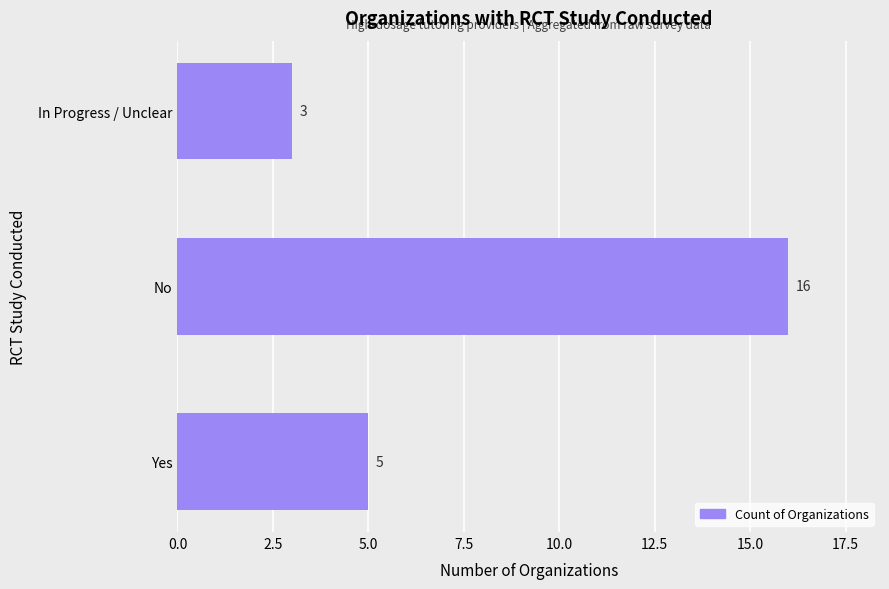

The chart shows a value of 5 at In Progress / Unclear. True or false?

False